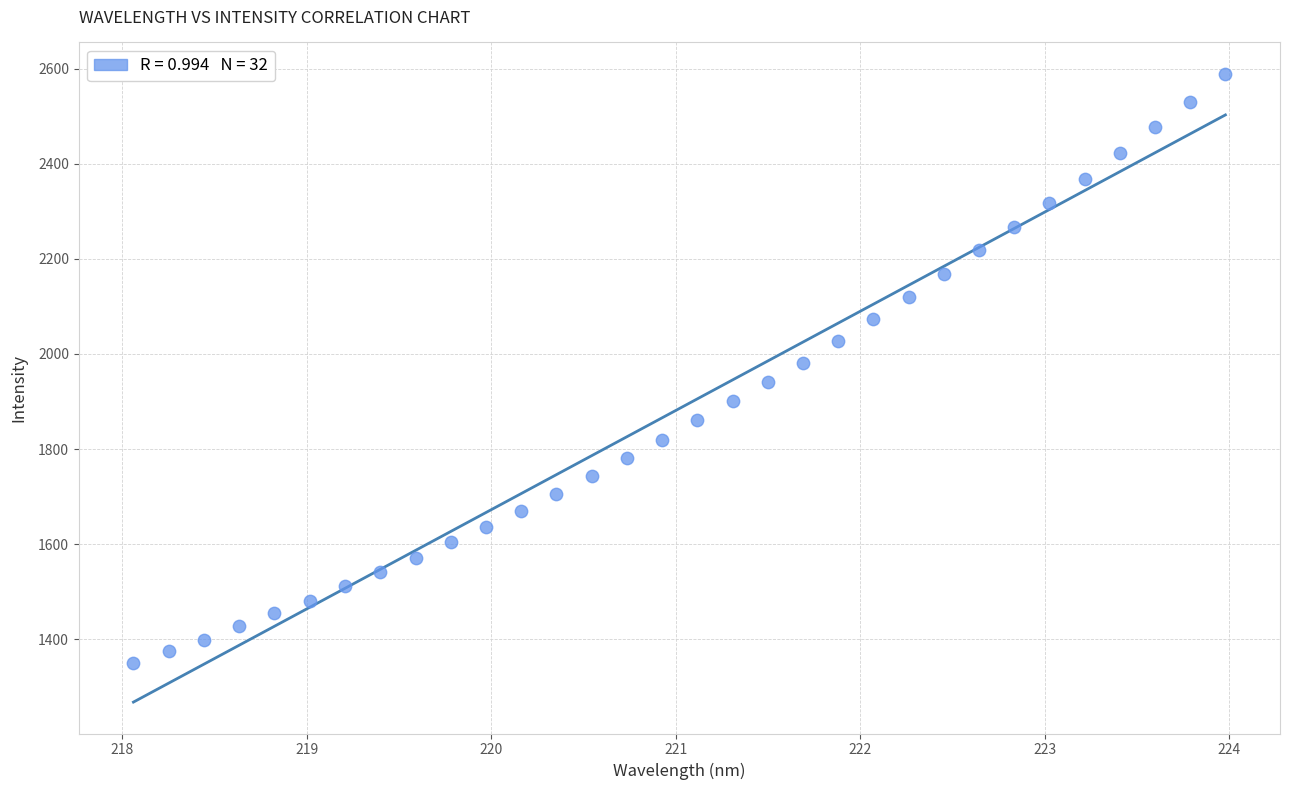

What is the range of Y values (max minus min)?

1238.7